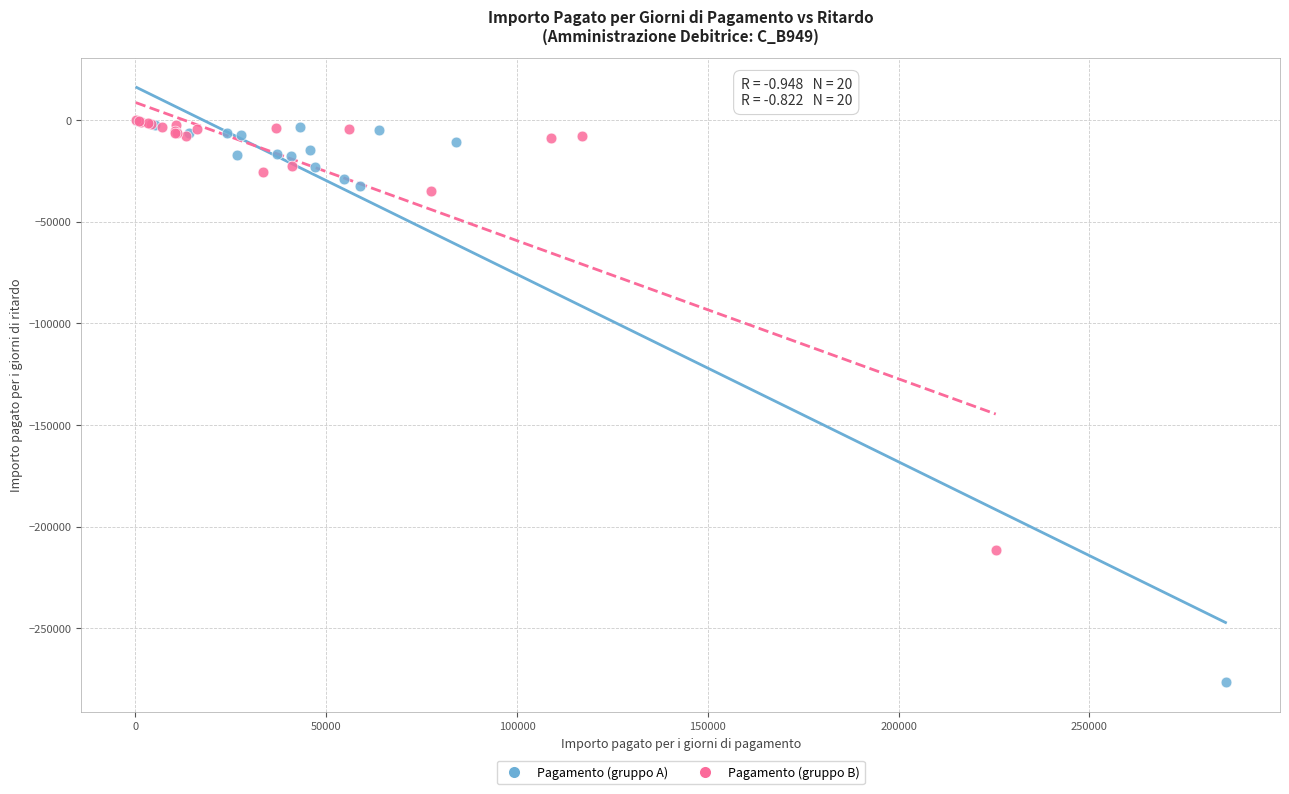

Which series reaches the minimum Y coordinate?

Pagamento (gruppo A)